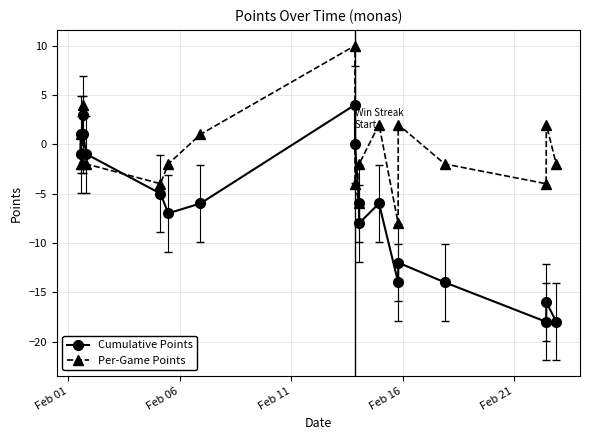

How many lines are shown in the chart?

2